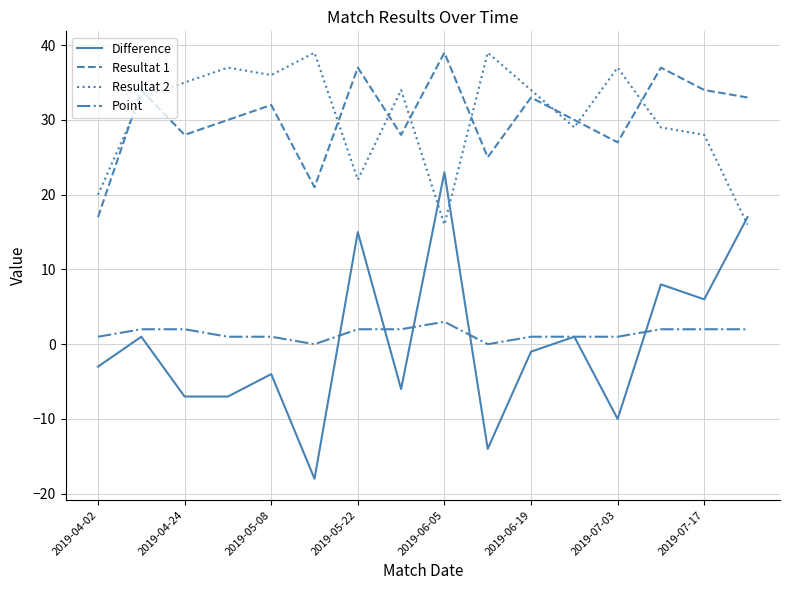

What is the smallest value displayed?

-18